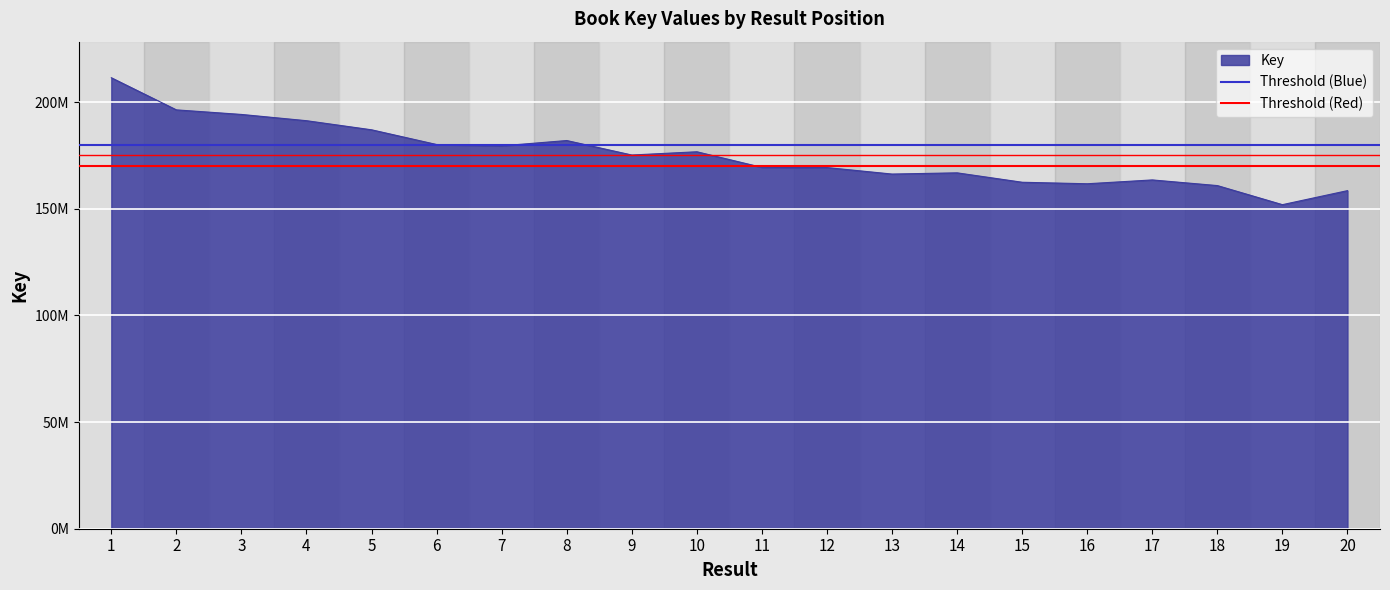

Which has a higher value, 1 or 2?

1